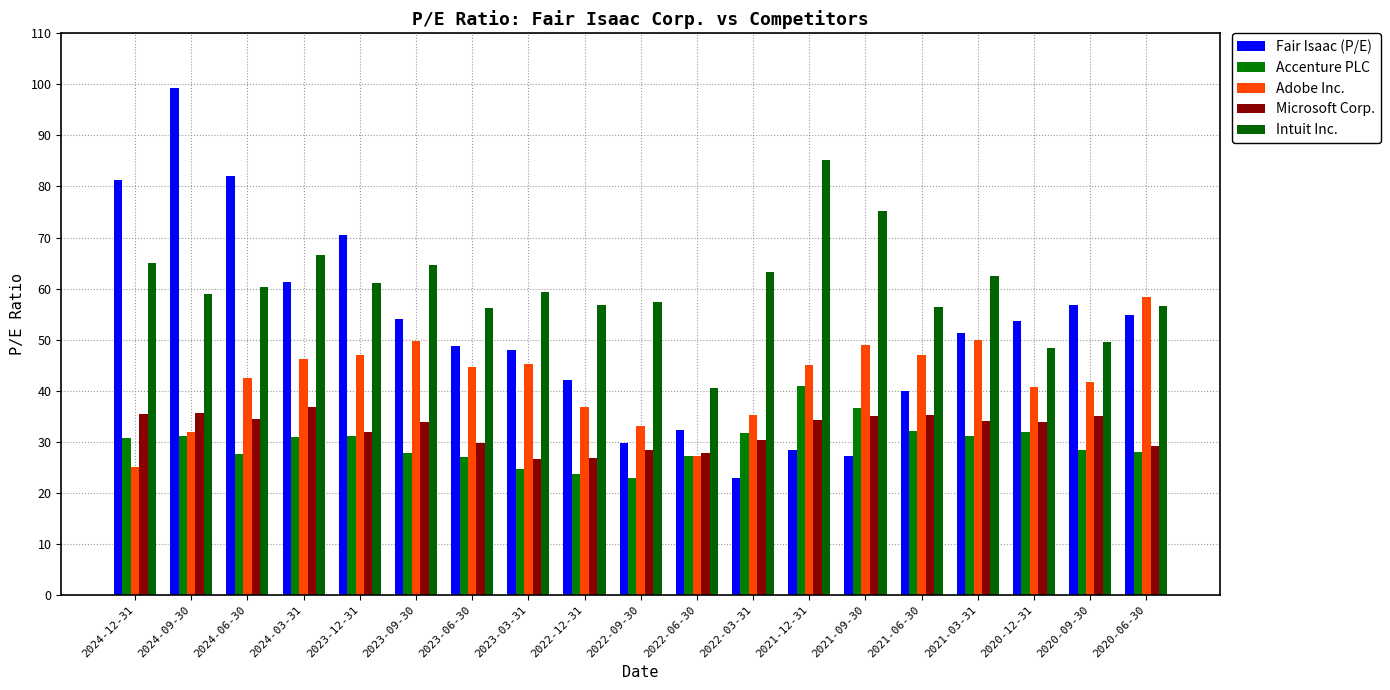

Rank the categories by Accenture PLC value from highest to lowest.

2021-12-31, 2021-09-30, 2021-06-30, 2020-12-31, 2022-03-31, 2023-12-31, 2021-03-31, 2024-09-30, 2024-03-31, 2024-12-31, 2020-09-30, 2020-06-30, 2023-09-30, 2024-06-30, 2022-06-30, 2023-06-30, 2023-03-31, 2022-12-31, 2022-09-30